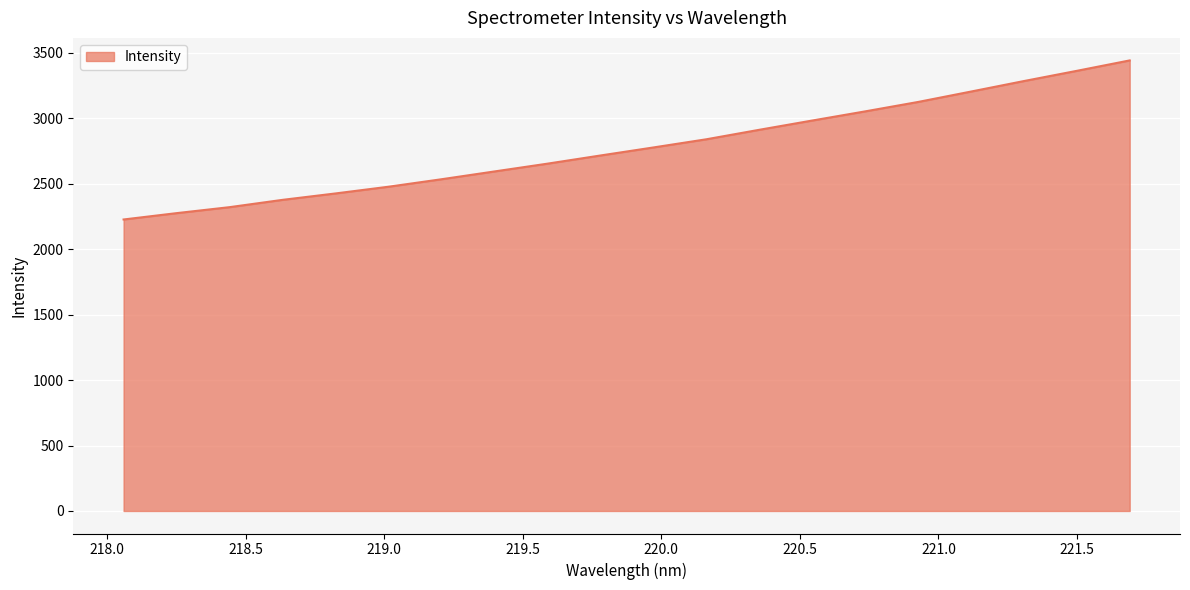

What is the difference between the maximum and minimum values?

1215.1